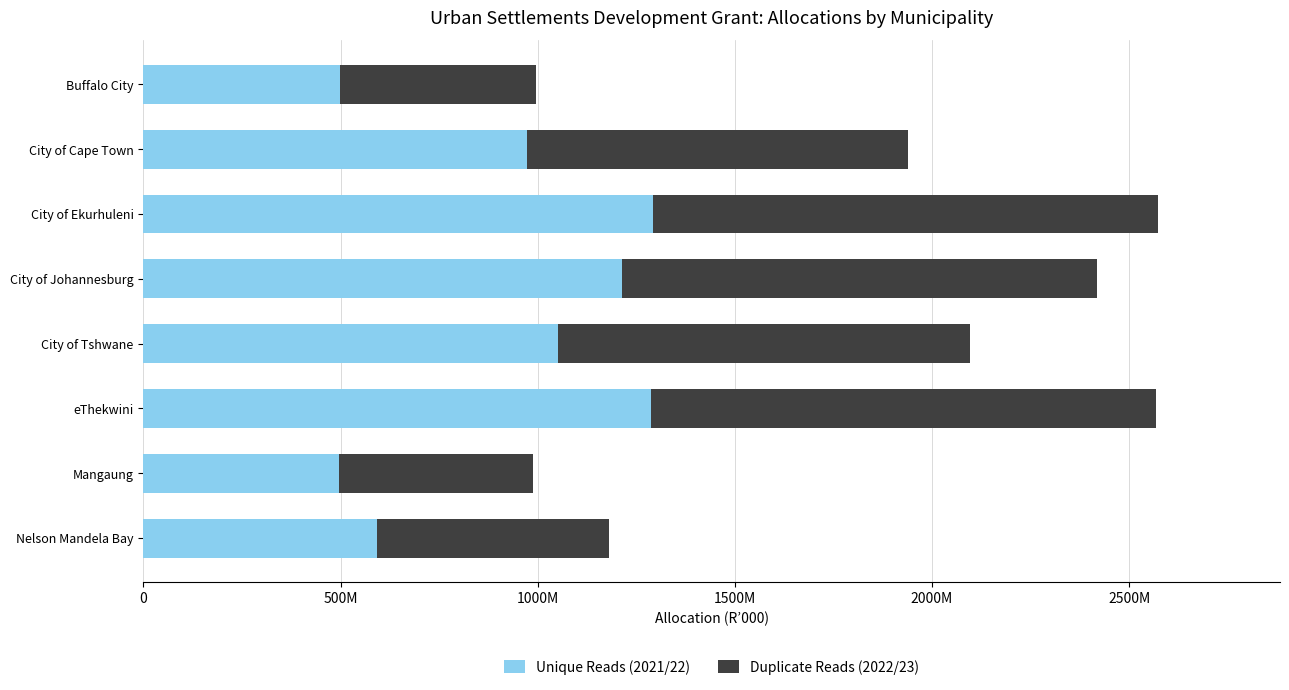

What are all the series names shown in the legend?

Unique Reads (2021/22), Duplicate Reads (2022/23)